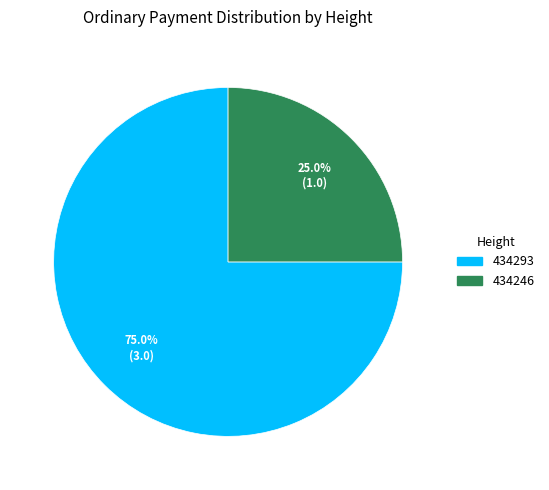

What percentage is the 434293 slice, to the nearest percent?

75%